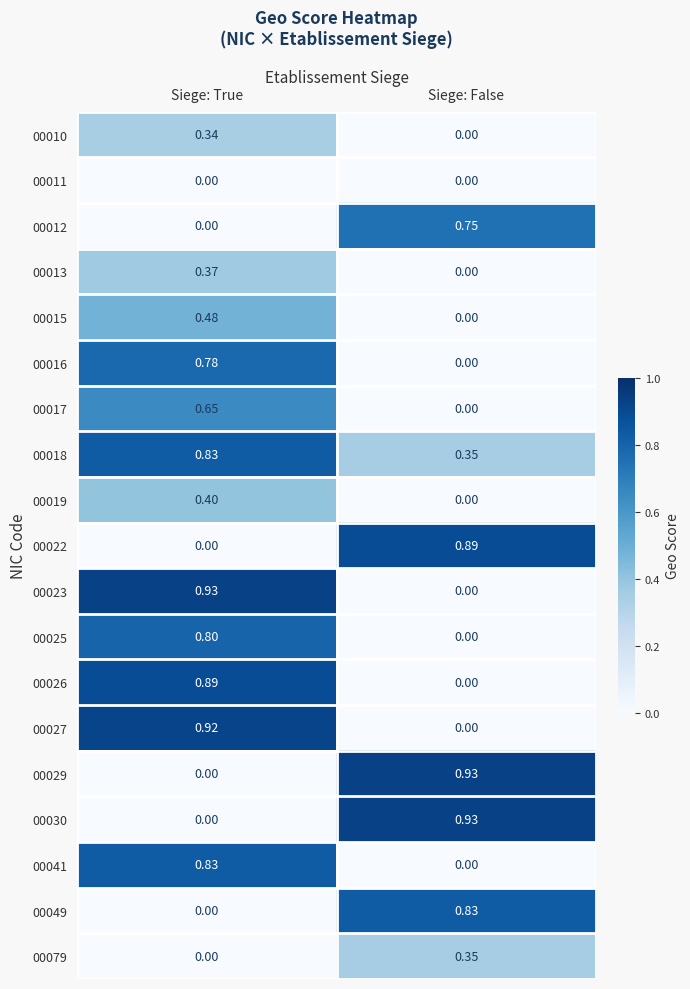

Where is 00041 nearest to the value 0?

Siege: False